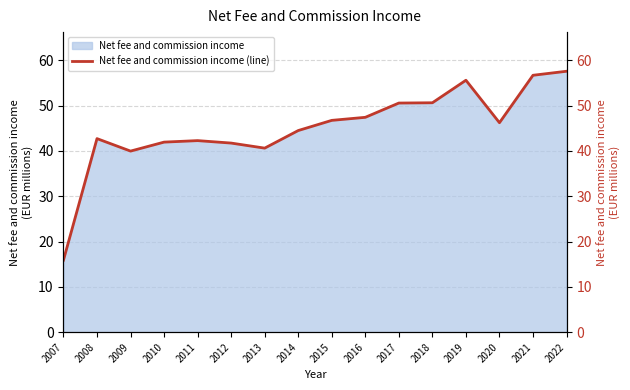

What is the average value?

45.1